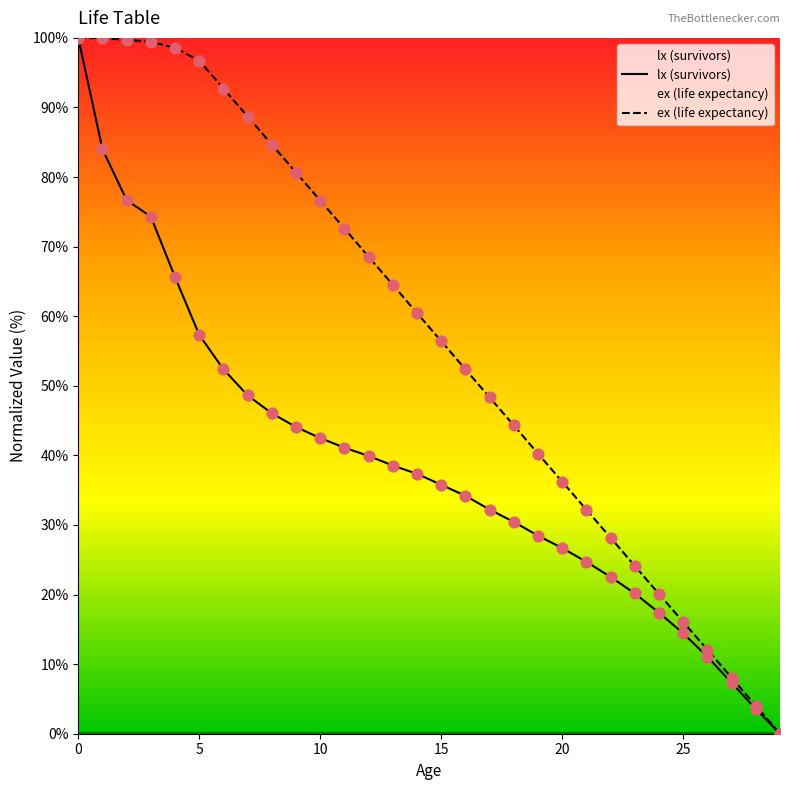

Which series has the widest spread of Y values?

lx (survivors)